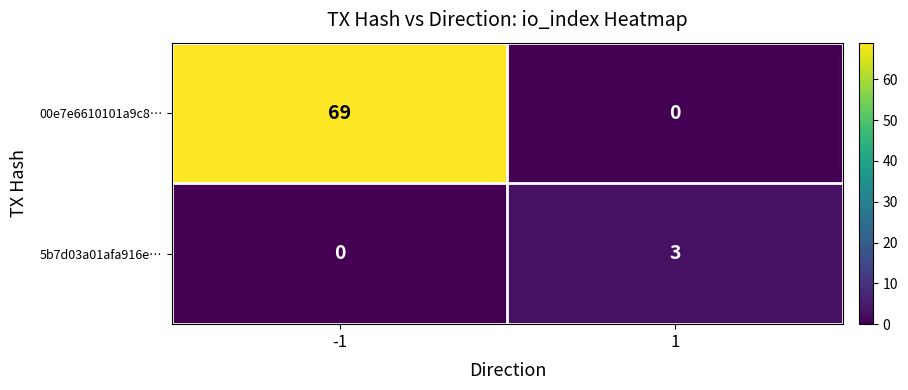

Rank the series by their maximum value, from lowest to highest.

5b7d03a01afa916e…, 00e7e6610101a9c8…